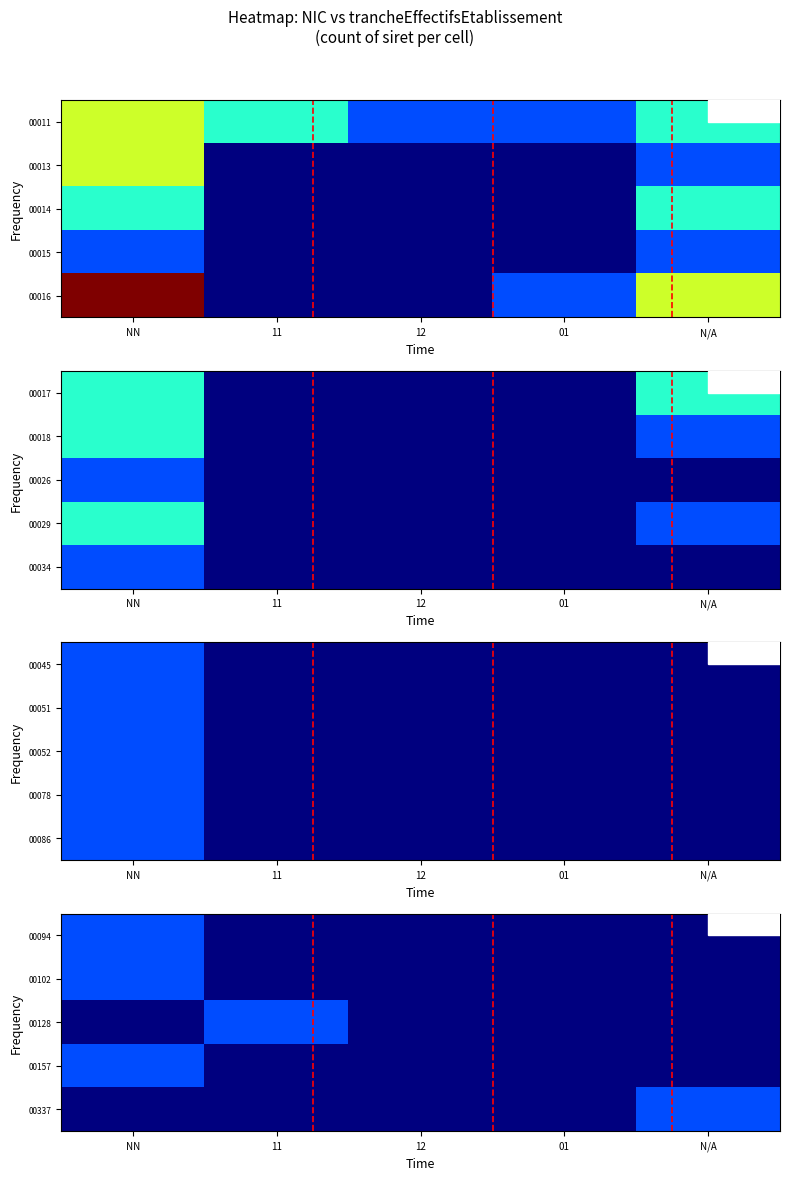

Is it true that 00128 equals 0 at 12?

True